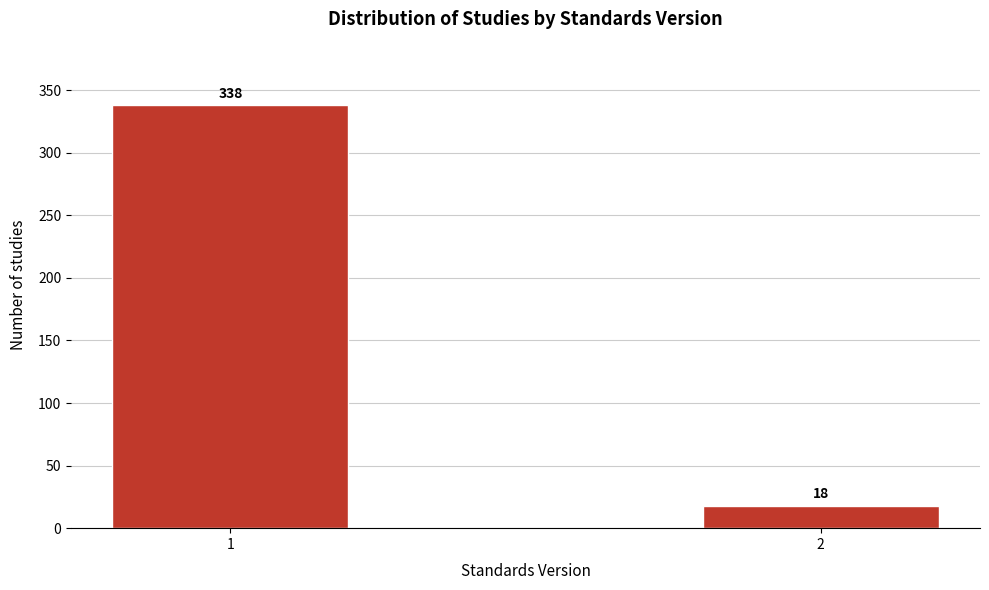

Reading left to right, what are all the values shown in this chart?

1=338	2=18